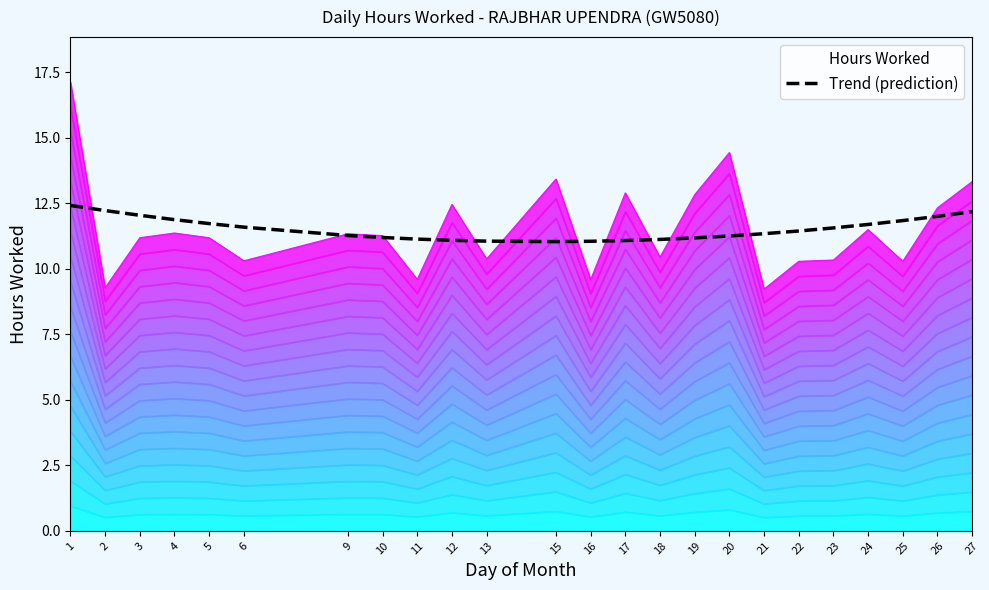

Is it true that the value at 4 is 7.5?

False